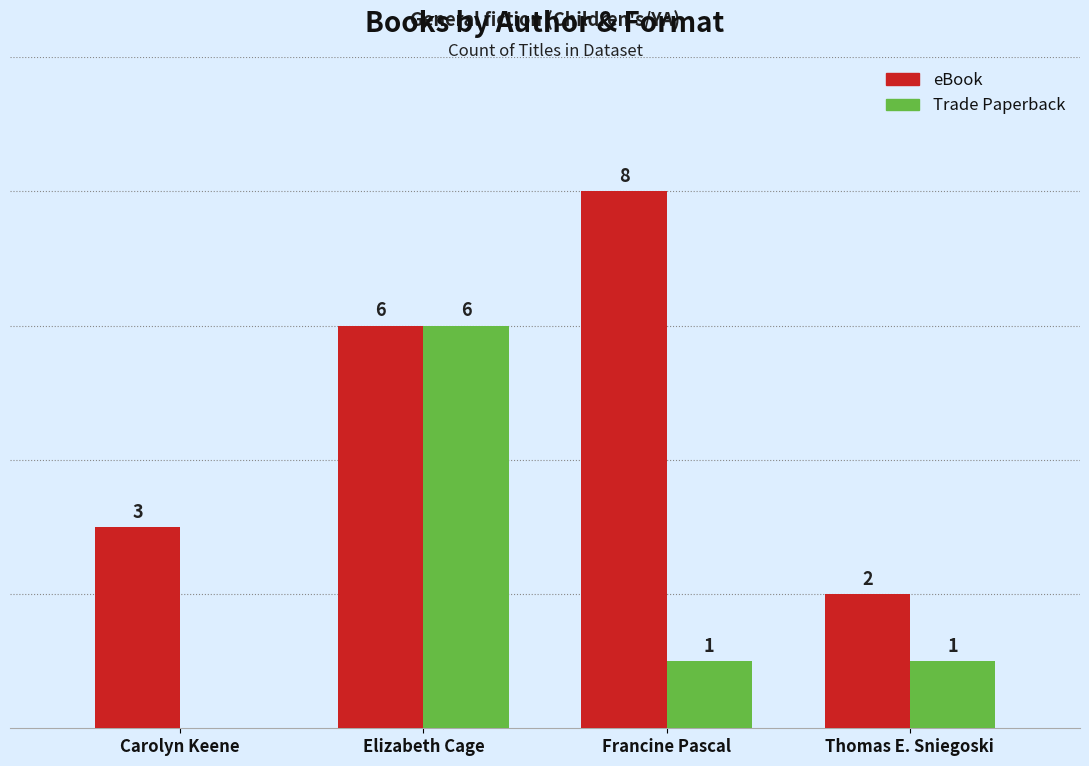

Where does the Trade Paperback series first go above 1?

Elizabeth Cage